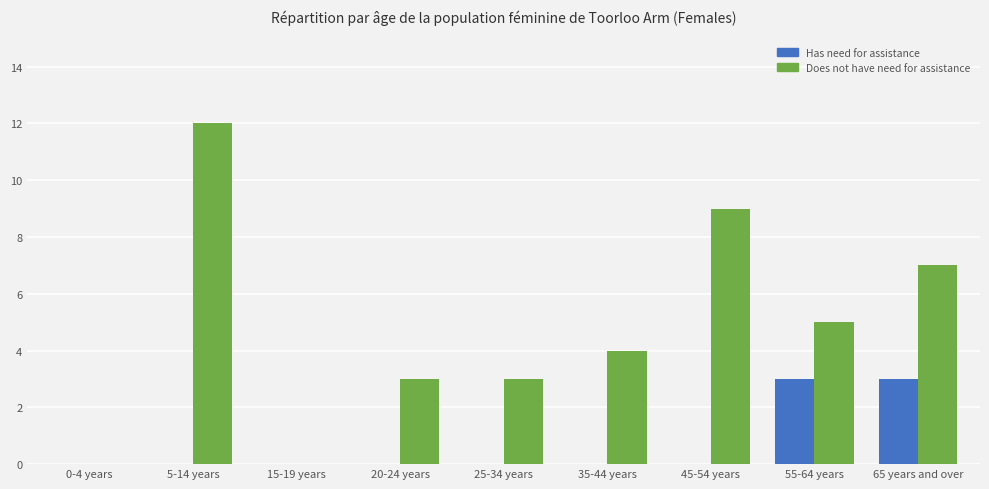

Which series changed the most between 25-34 years and 35-44 years?

Does not have need for assistance